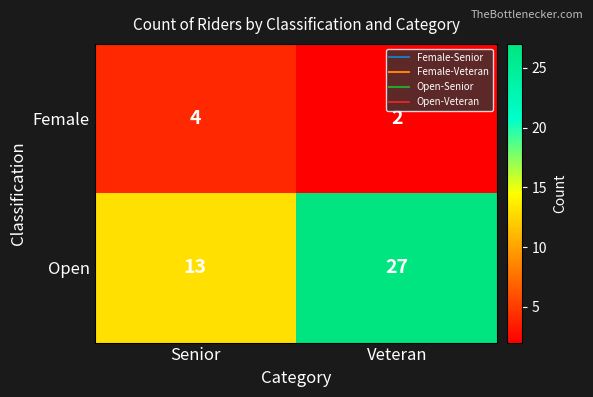

What is the sum of the Female values at Senior and Veteran?

6